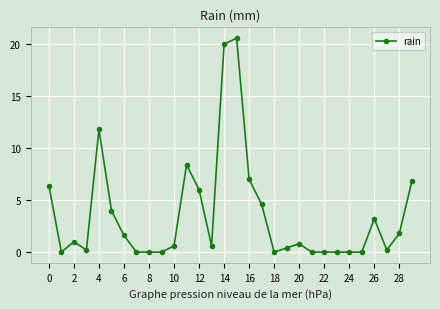

What is the maximum value shown in the chart?

20.6